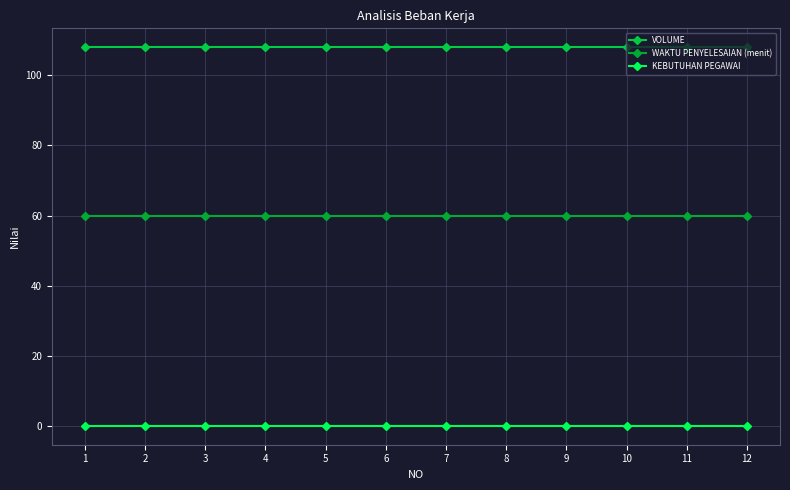

Rank the series at 4 from lowest to highest value.

KEBUTUHAN PEGAWAI, WAKTU PENYELESAIAN (menit), VOLUME